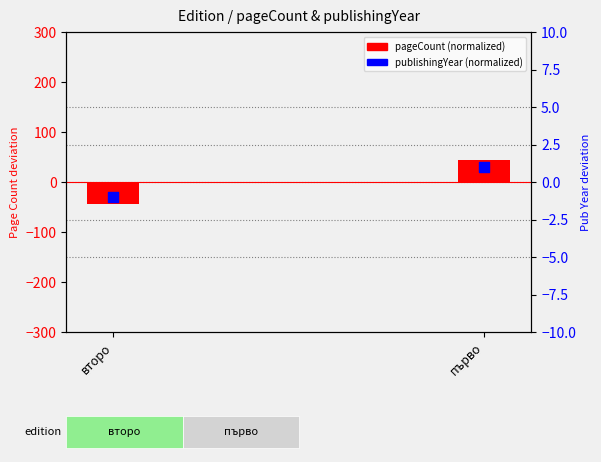

Which series has the widest spread of Y values?

pageCount (normalized)